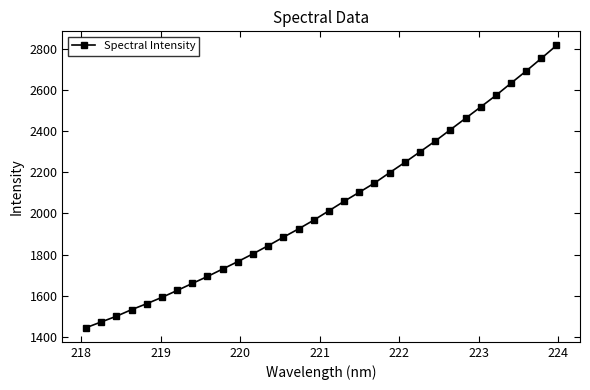

What is the value of the 25th point from the left?

2406.6